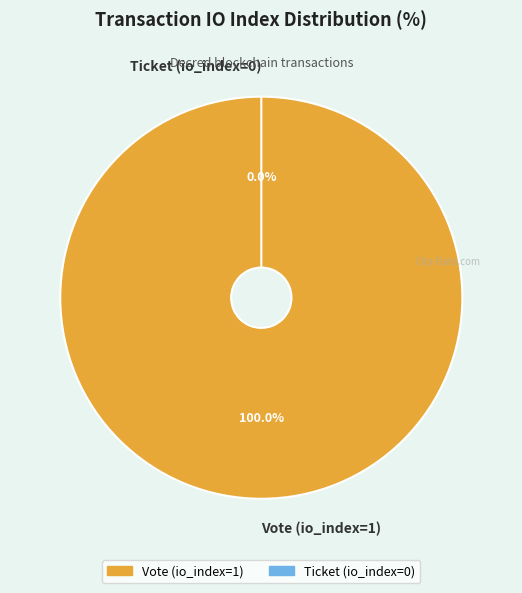

To the nearest percent, what is the average slice percentage?

50%